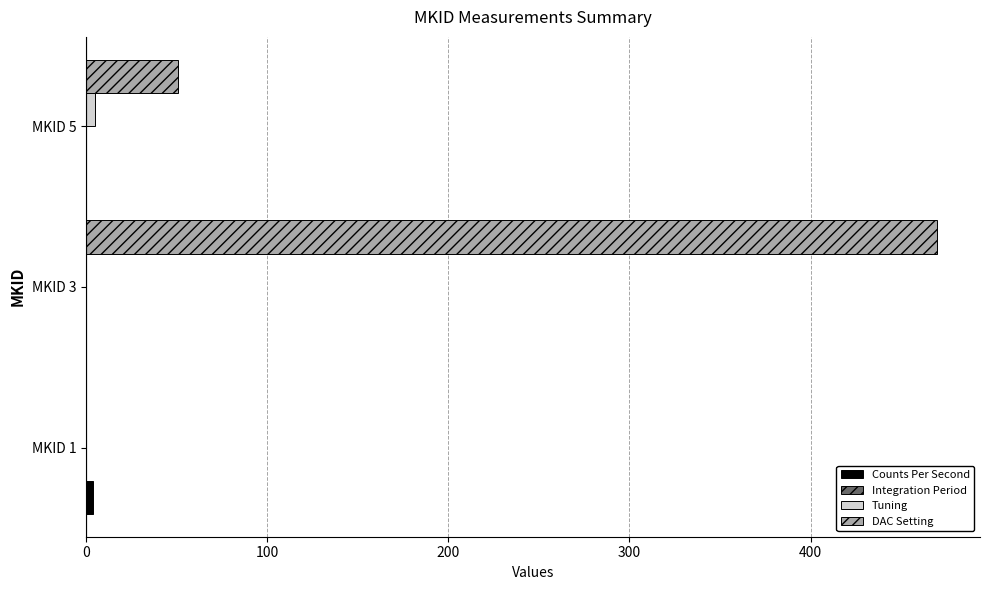

Which label corresponds to the largest value in the chart?

MKID 3